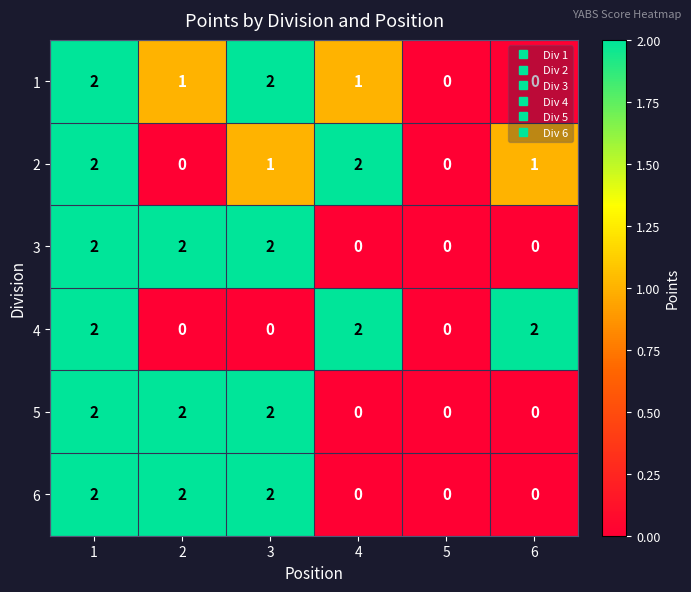

The value of 3 at 3 is 2. True or false?

True